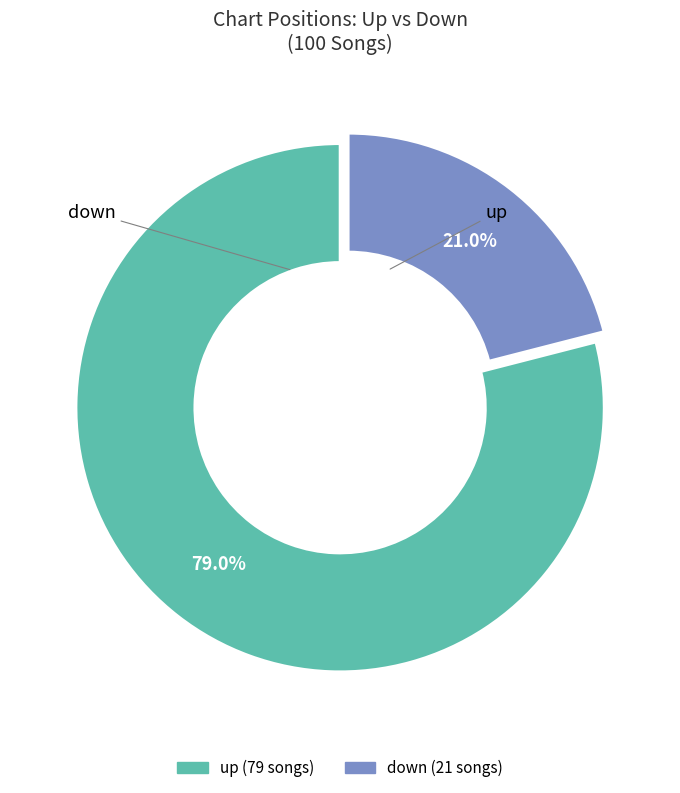

Approximately how many times larger is the value at up compared to down?

3.8